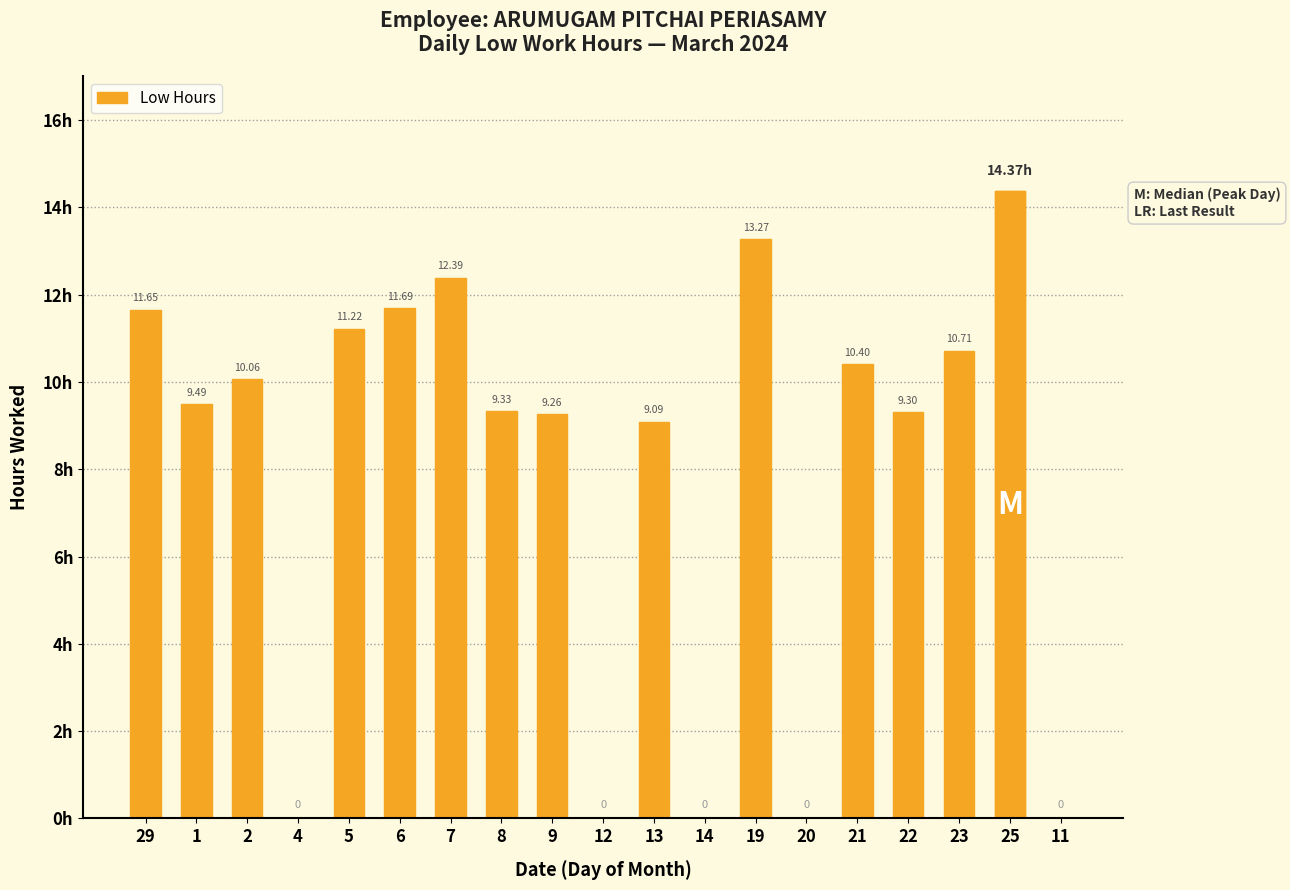

What is the difference between the maximum and minimum values?

14.4